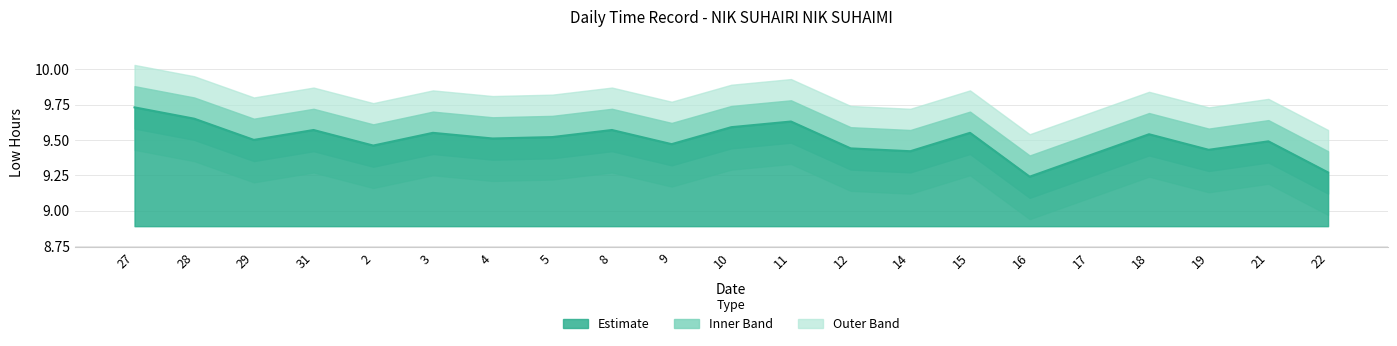

List the labels in order of value, smallest first.

16, 22, 17, 14, 19, 12, 2, 9, 21, 29, 4, 5, 18, 3, 15, 31, 8, 10, 11, 28, 27